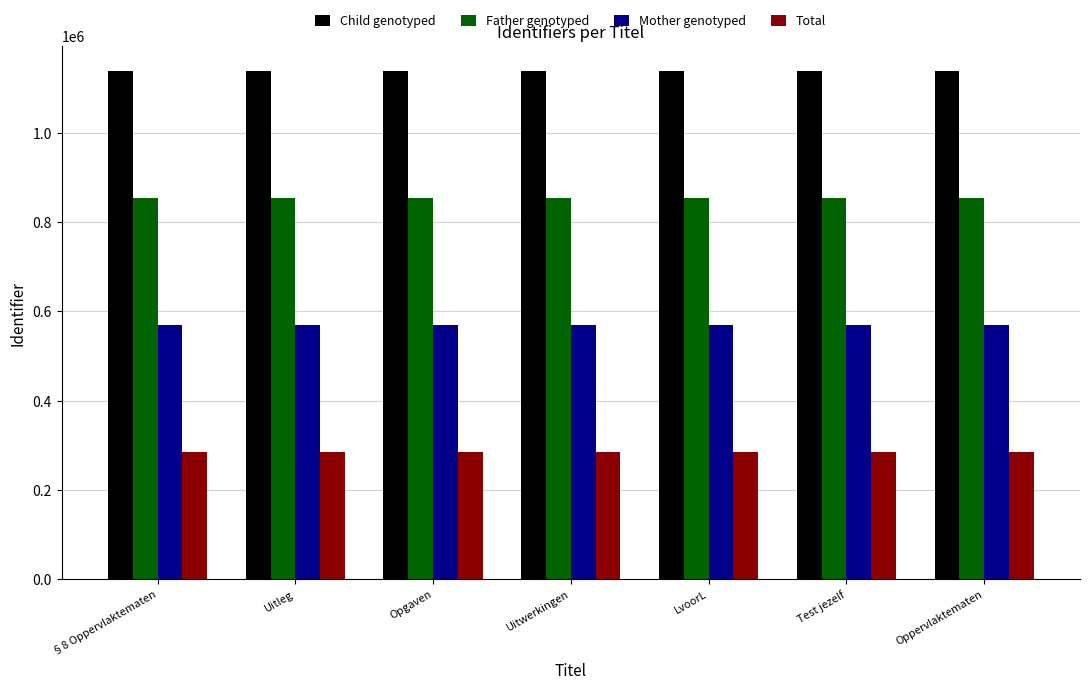

What is the sum of all Father genotyped values?

5973836